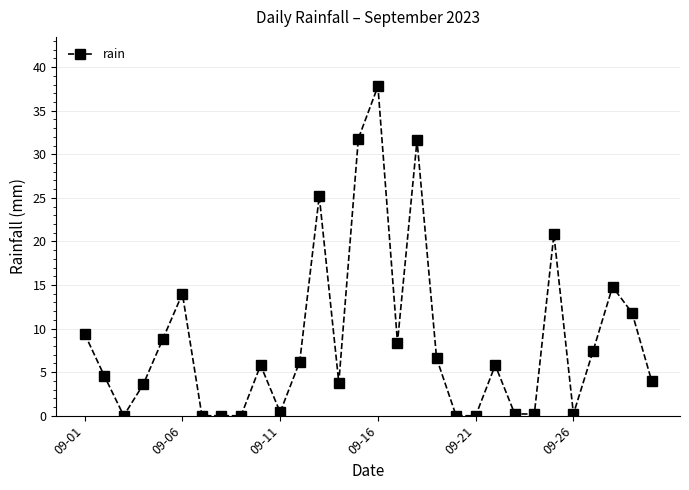

Reading left to right, list all the values displayed in this chart.

9.4	4.6	0.0	3.6	8.8	14.0	0.0	0.0	0.0	5.8	0.4	6.2	25.2	3.8	31.8	37.8	8.4	31.6	6.6	0.0	0.0	5.8	0.2	0.2	20.8	0.2	7.4	14.8	11.8	4.0